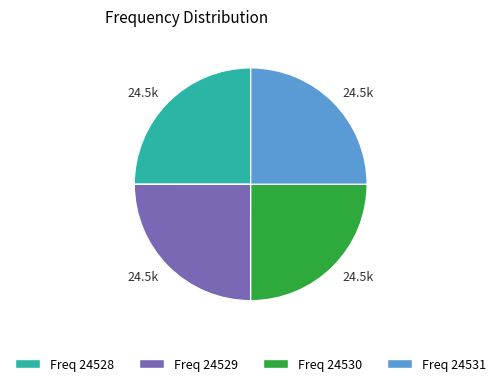

Is it true that Freq 24529 is 25% of the pie?

True